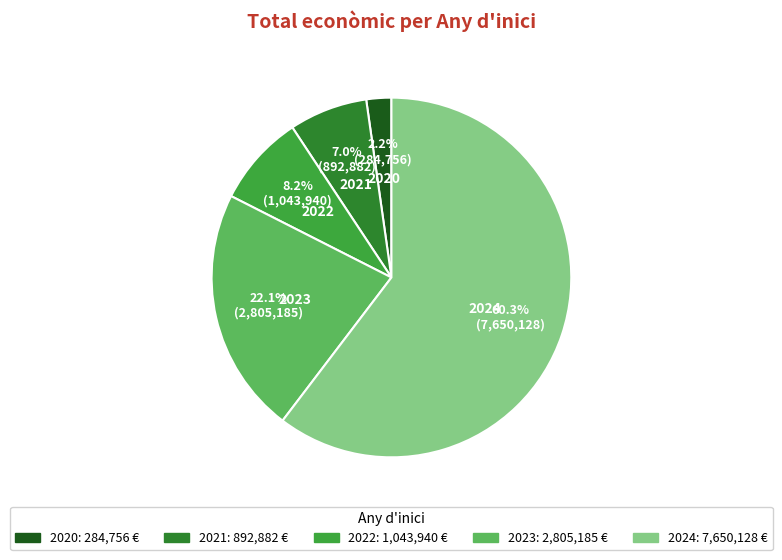

Count the number of slices in the pie.

5